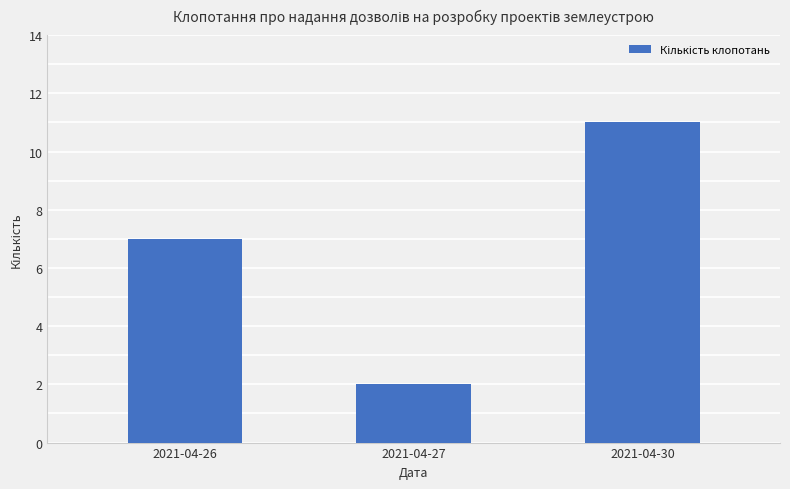

At which label is the value closest to 6?

2021-04-26